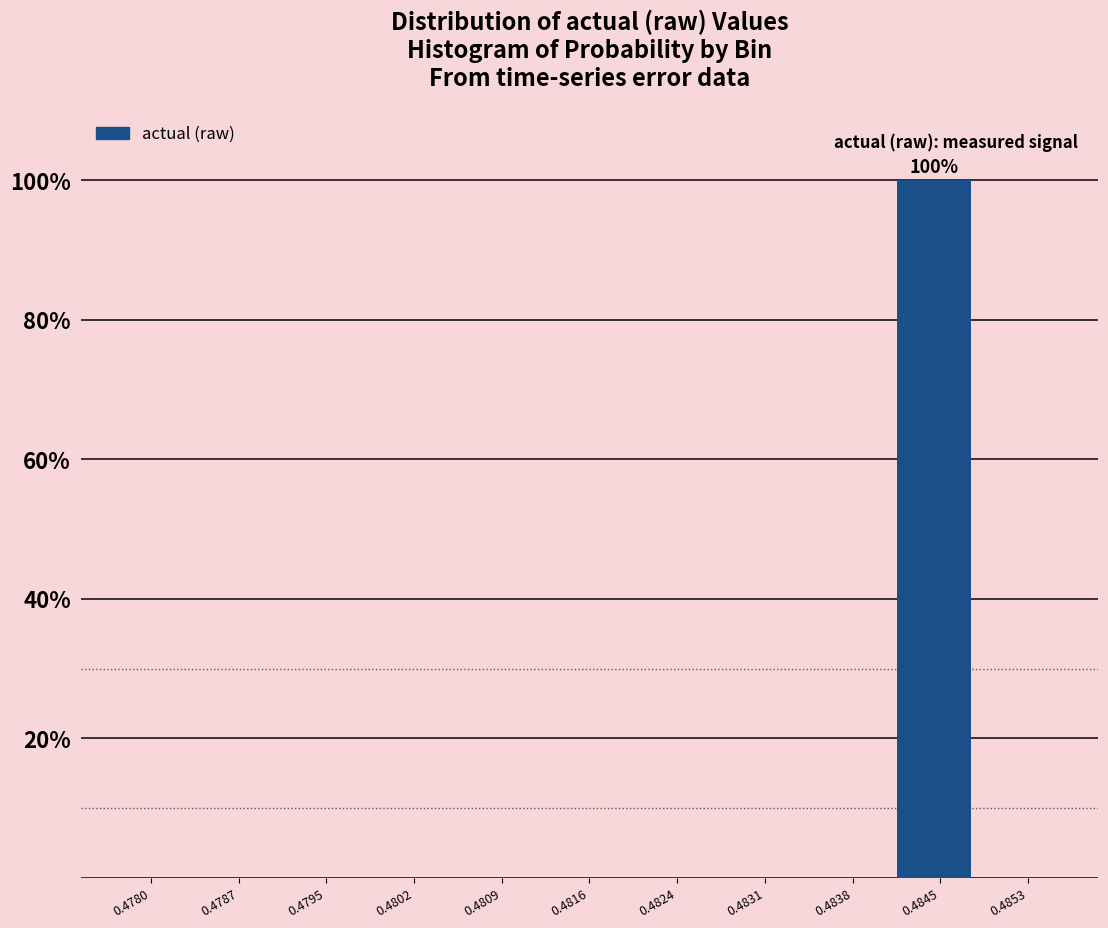

Reading right to left, list all the values displayed in this chart.

0.4853=0	0.4845=100	0.4838=0	0.4831=0	0.4824=0	0.4816=0	0.4809=0	0.4802=0	0.4795=0	0.4787=0	0.4780=0